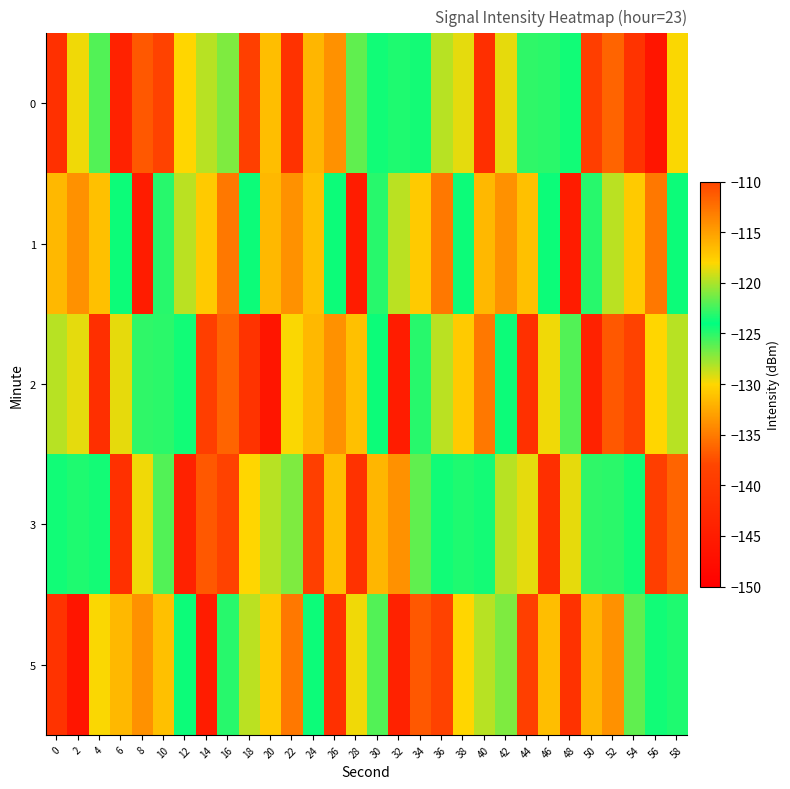

Which series changed the most between 10 and 52?

2